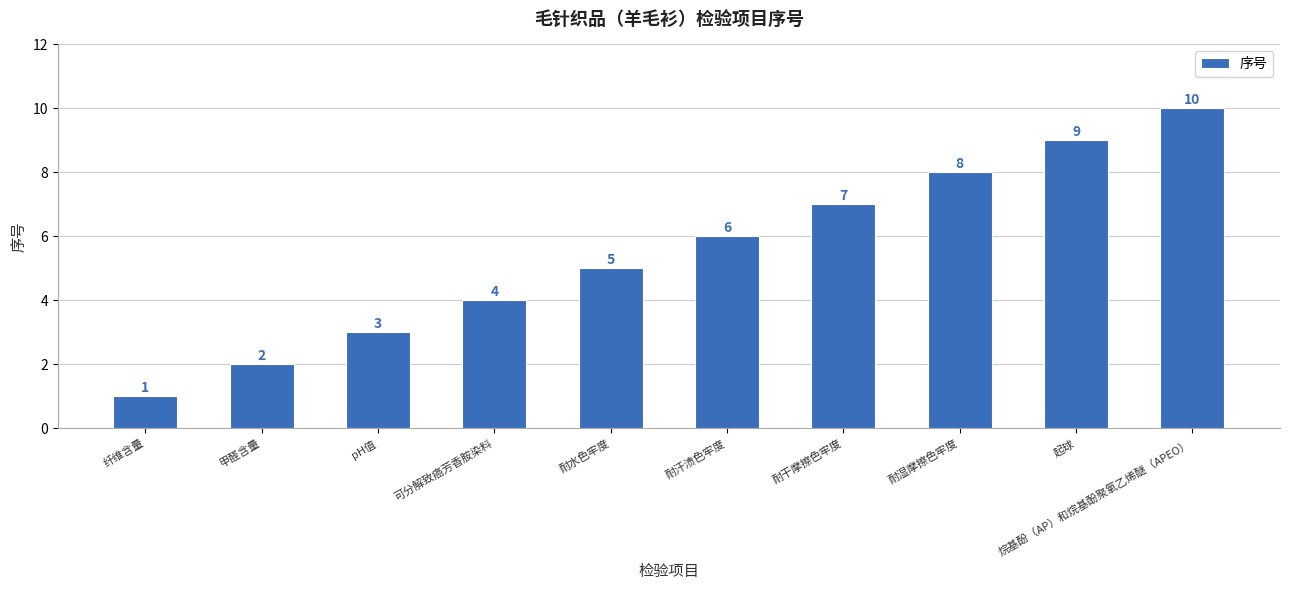

The value at 可分解致癌芳香胺染料 is 7. True or false?

False